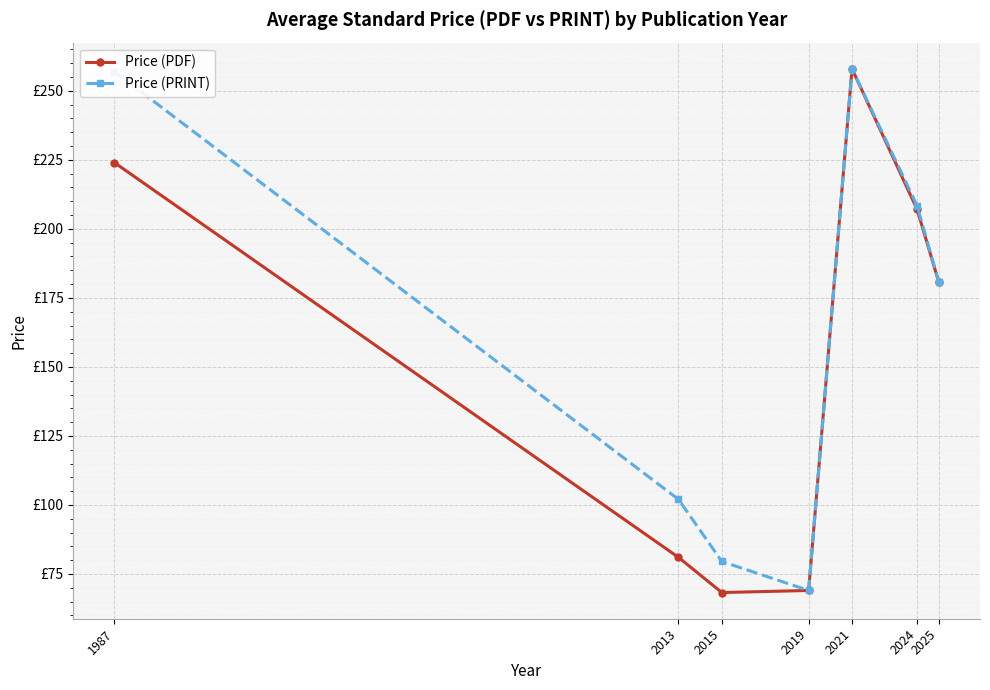

What are all the series names shown in the legend?

Price (PDF), Price (PRINT)